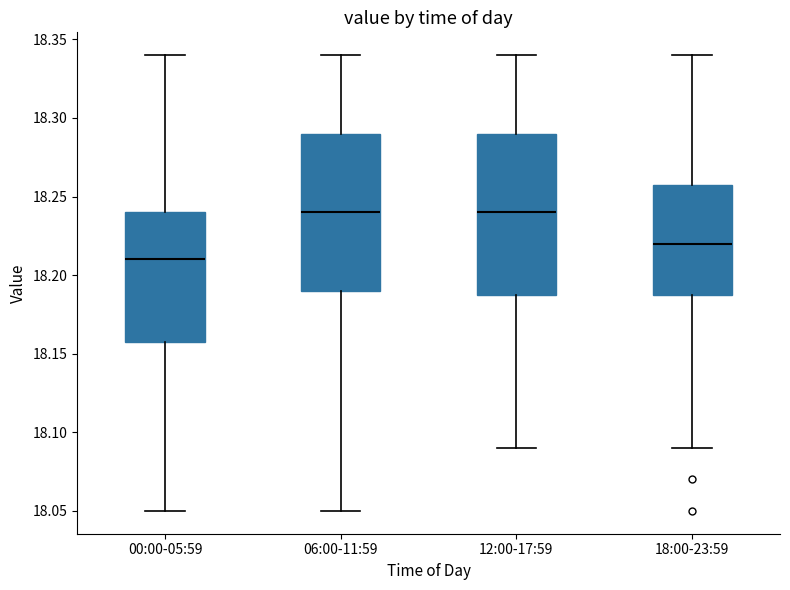

Reading left to right, read every box against the y-axis: the position of its median line, the range the box covers, and the ends of its whiskers. The values are not printed on the chart, so give them approximately, as read against the axis.

00:00-05:59: median 18.21, box 18.16 to 18.24, whiskers 18.05 to 18.34
06:00-11:59: median 18.24, box 18.19 to 18.29, whiskers 18.05 to 18.34
12:00-17:59: median 18.24, box 18.19 to 18.29, whiskers 18.09 to 18.34
18:00-23:59: median 18.22, box 18.19 to 18.26, whiskers 18.09 to 18.34